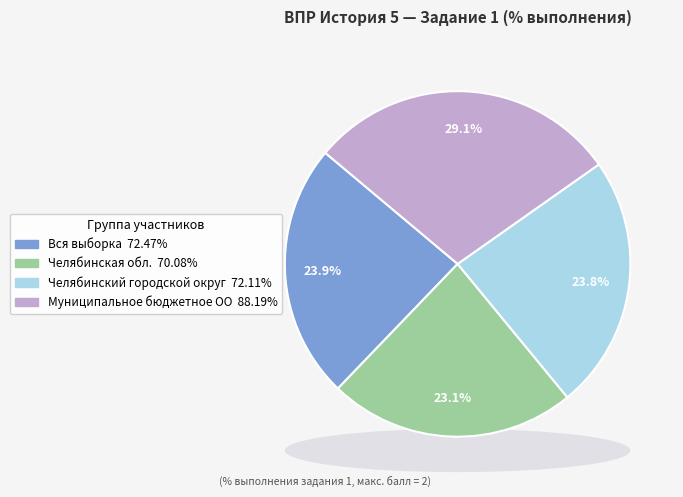

What percentage is the Челябинская обл. slice, to the nearest percent?

23%